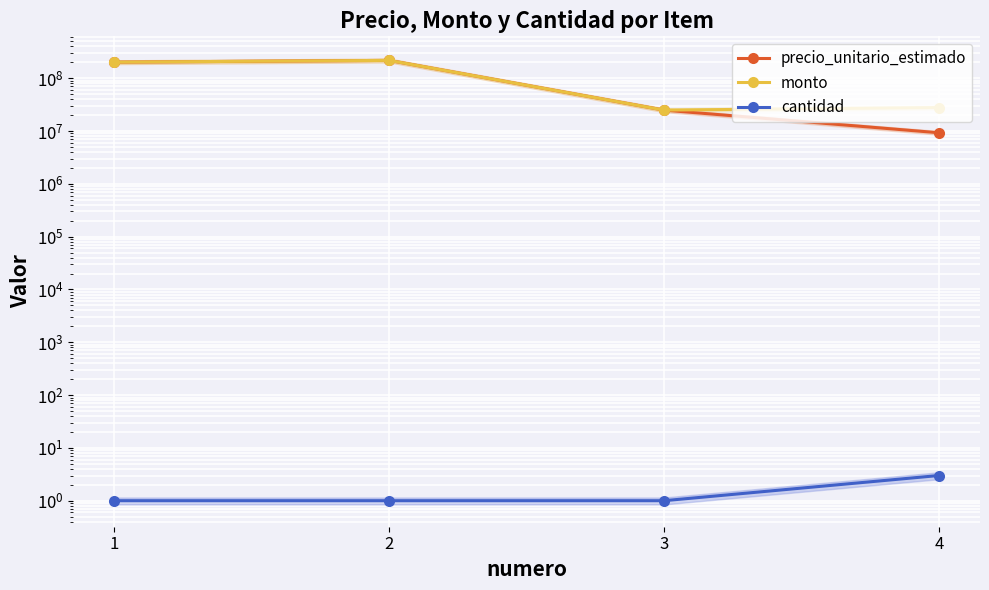

The cantidad series shows 1 at 1. True or false?

True